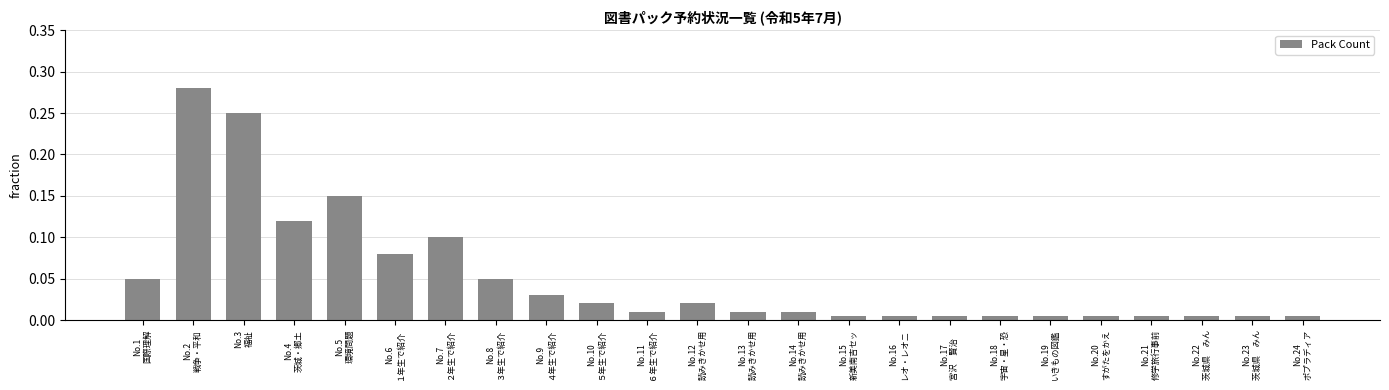

What is the sum of all values?

1.2